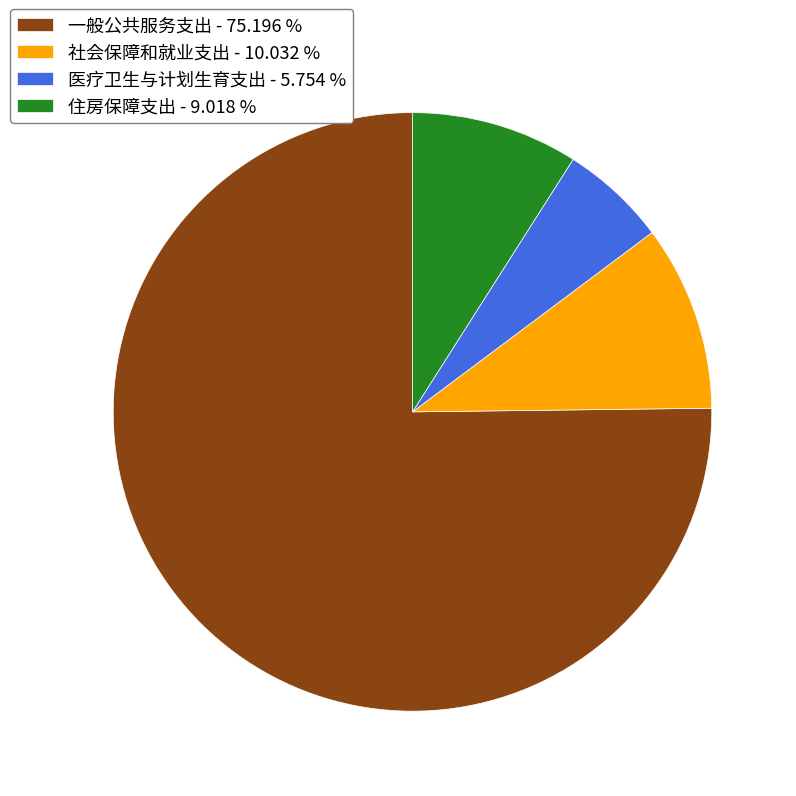

How many slices are in this pie chart?

4